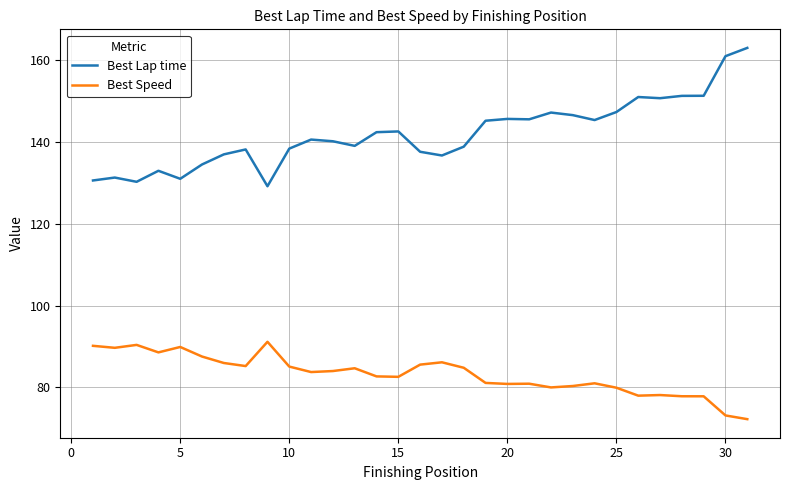

True or false: Best Lap time and Best Speed cross at least once.

False